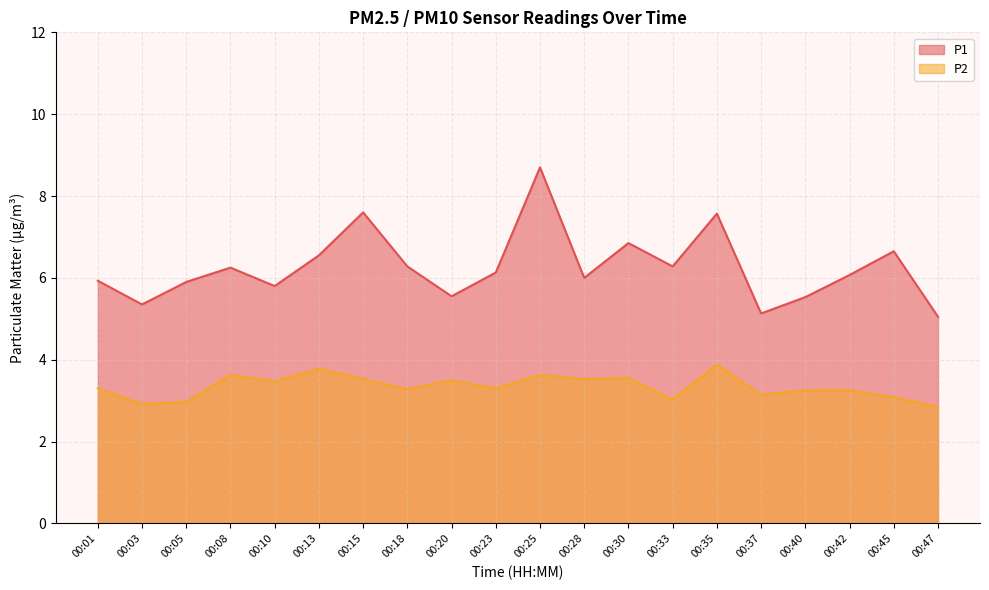

True or false: P2 and P1 intersect in this chart.

False